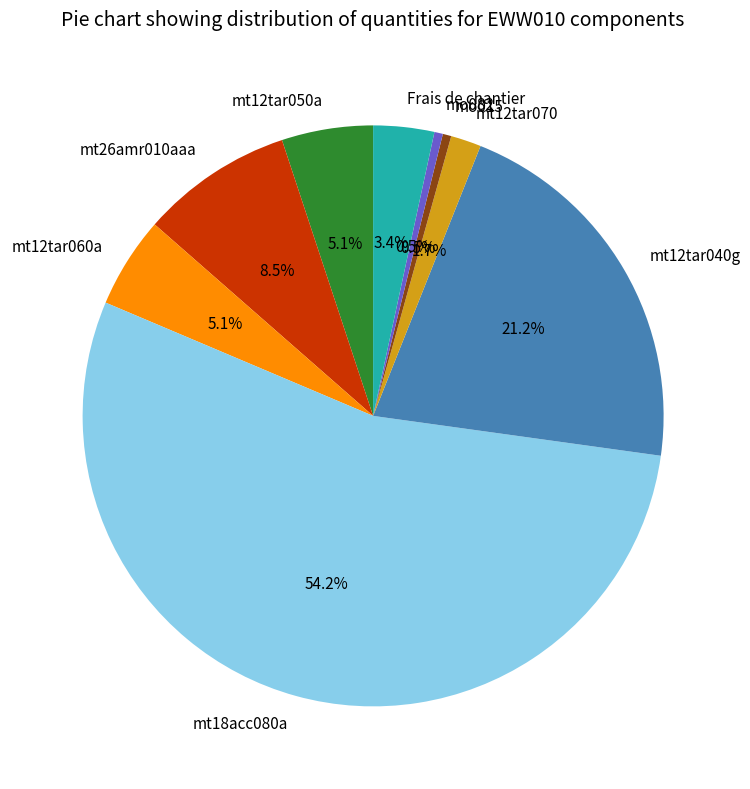

Which slice is the largest?

mt18acc080a